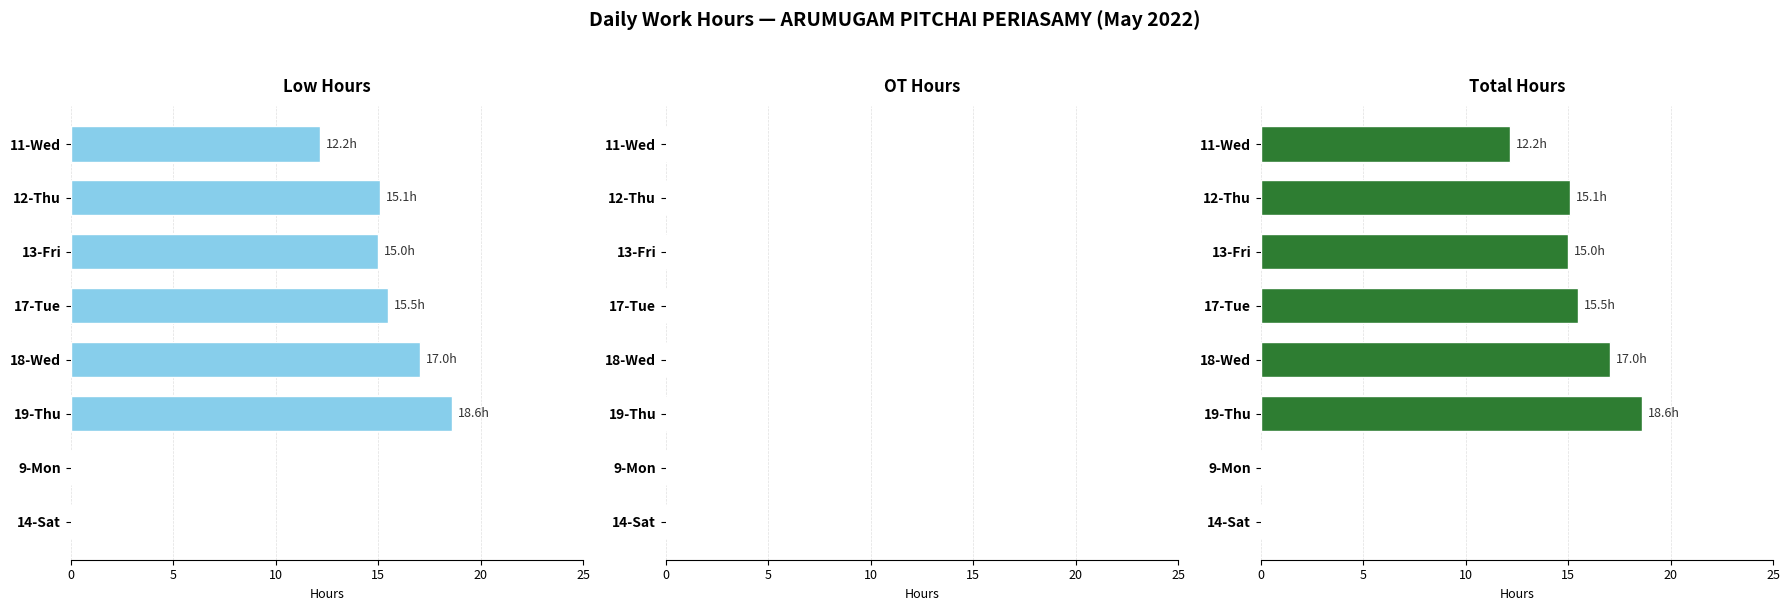

What is the difference between the maximum and minimum values in the Low Hours series?

18.6